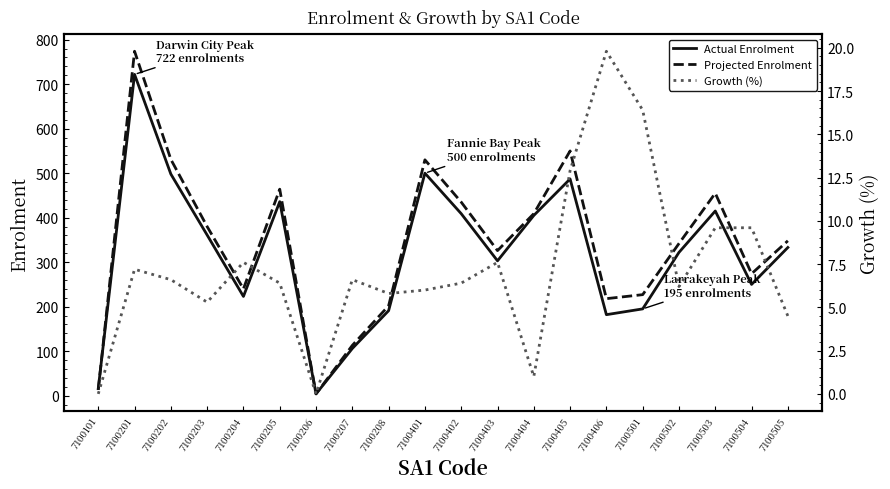

How many categories are shown in the chart?

20